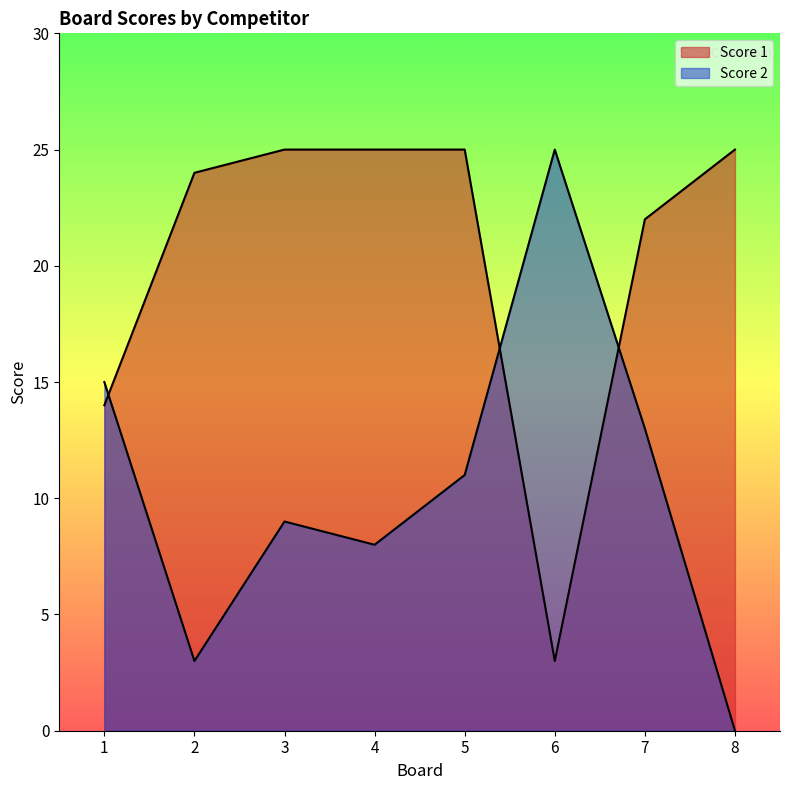

At which category does the chart reach its peak across all series?

3